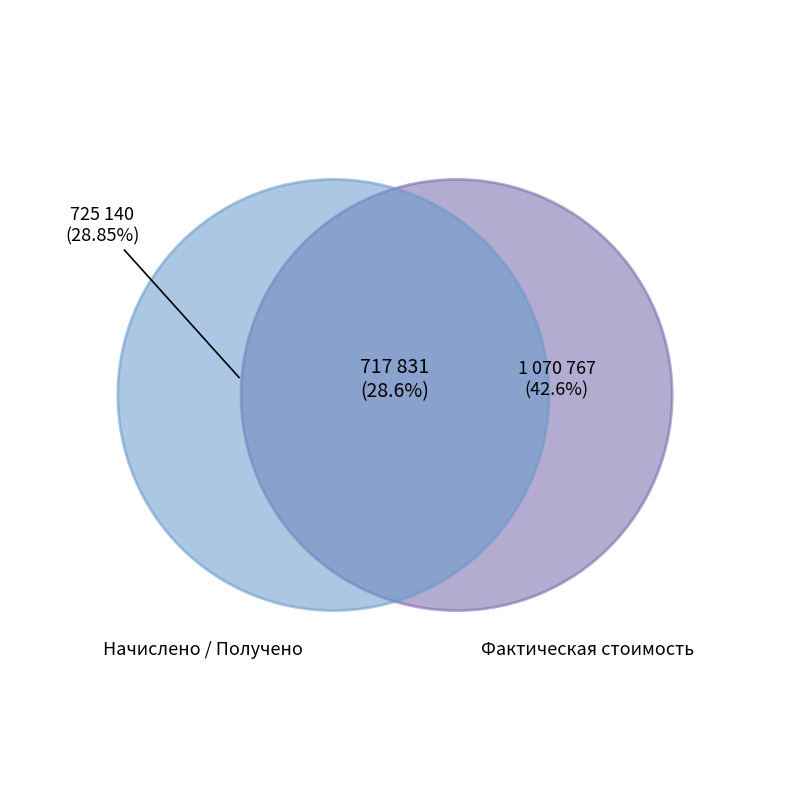

To the nearest percent, what is the combined percentage of Получено денежных средств and Годовая фактическая стоимость работ?

71%